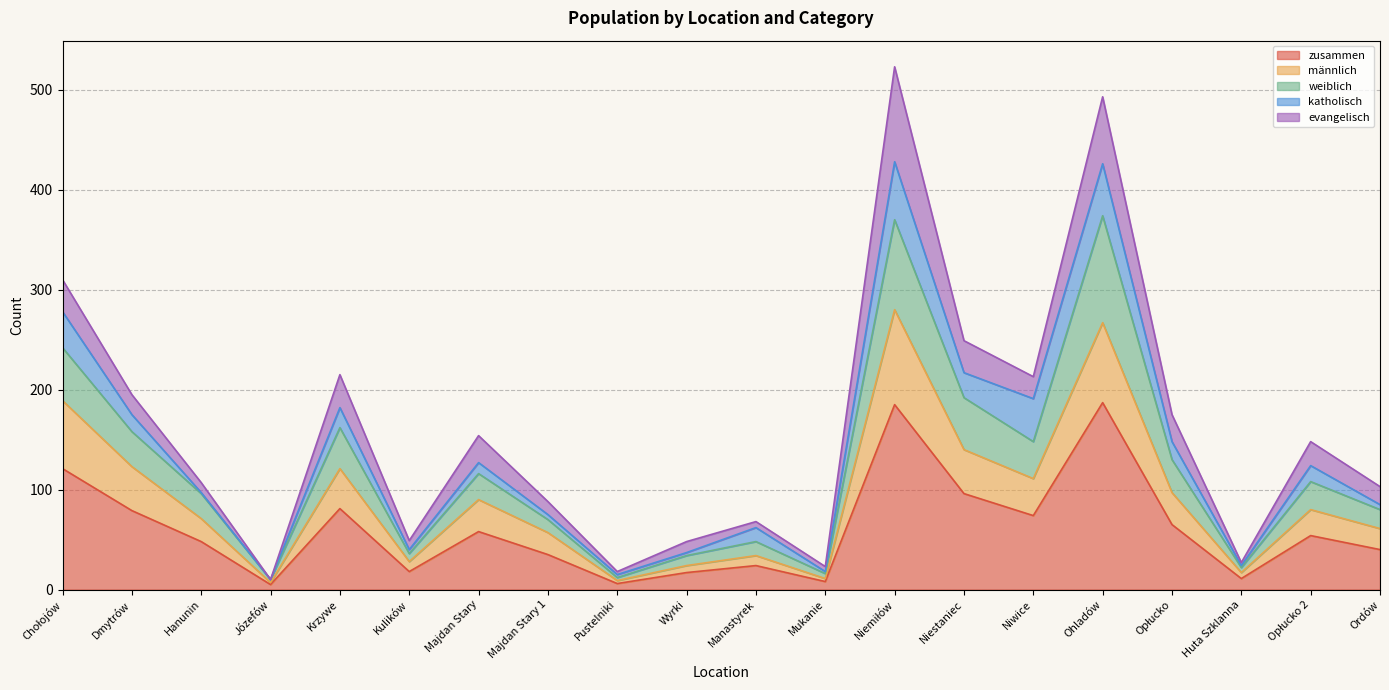

What value does the zusammen series have at Niemiłów, to the nearest 5?

185